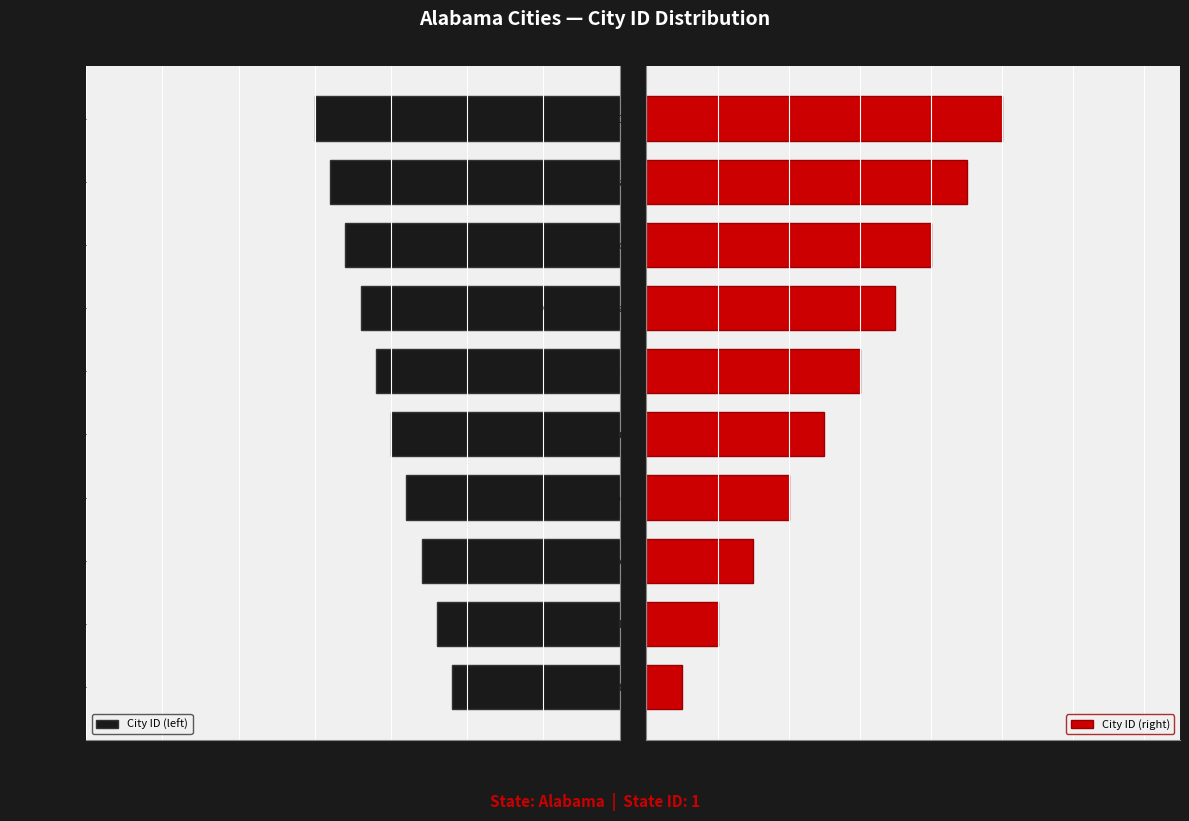

Are the bars horizontal?

Yes